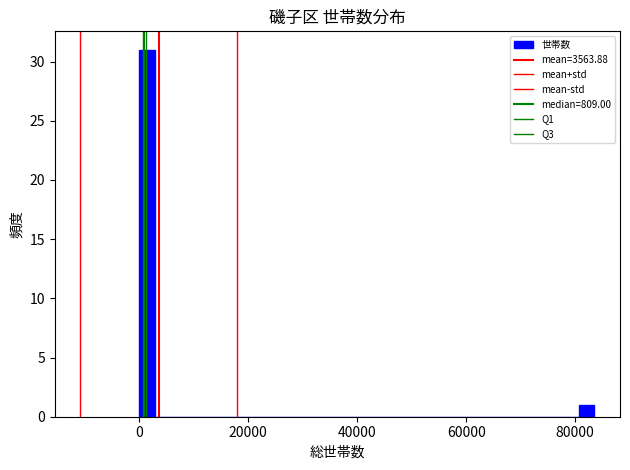

Around what value on the x-axis is the tallest bar? Give the approximate position of its centre, as read against the axis.

2000